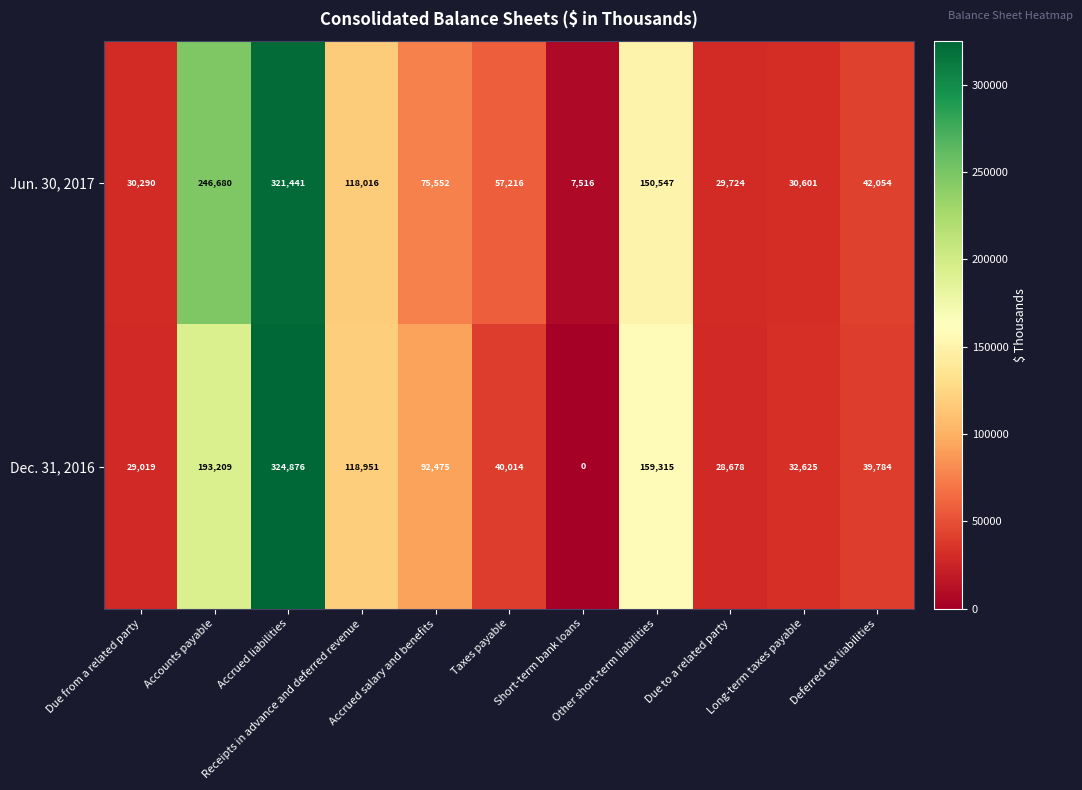

List the series in order of their overall mean, highest first.

Jun. 30, 2017, Dec. 31, 2016